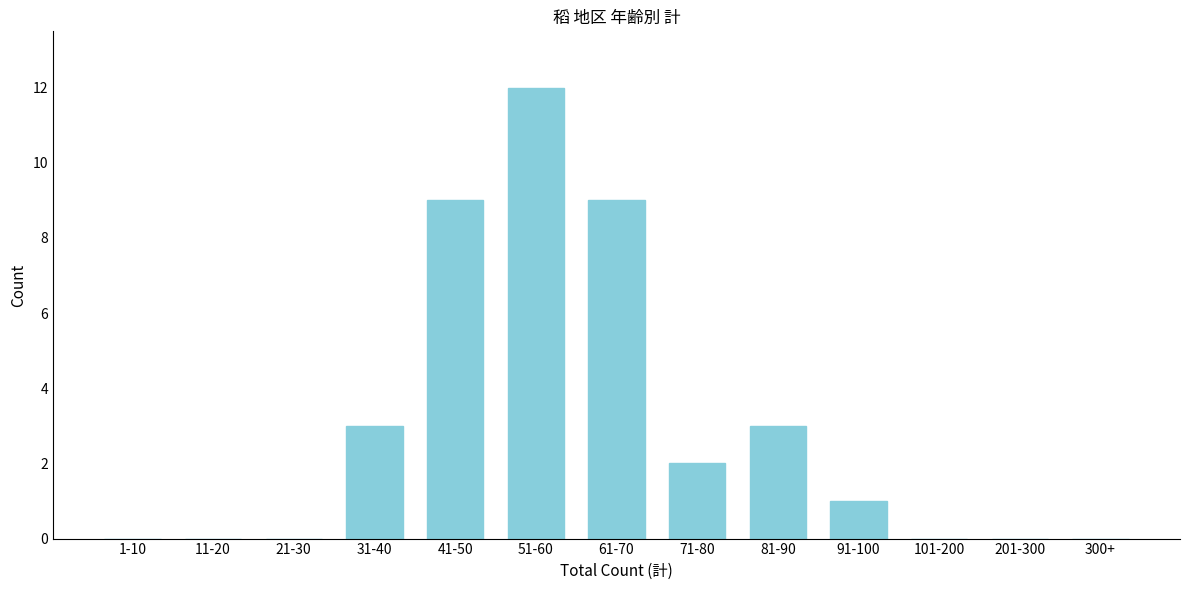

Reading left to right, what are all the values shown in this chart?

1-10=0	11-20=0	21-30=0	31-40=3	41-50=9	51-60=12	61-70=9	71-80=2	81-90=3	91-100=1	101-200=0	201-300=0	300+=0